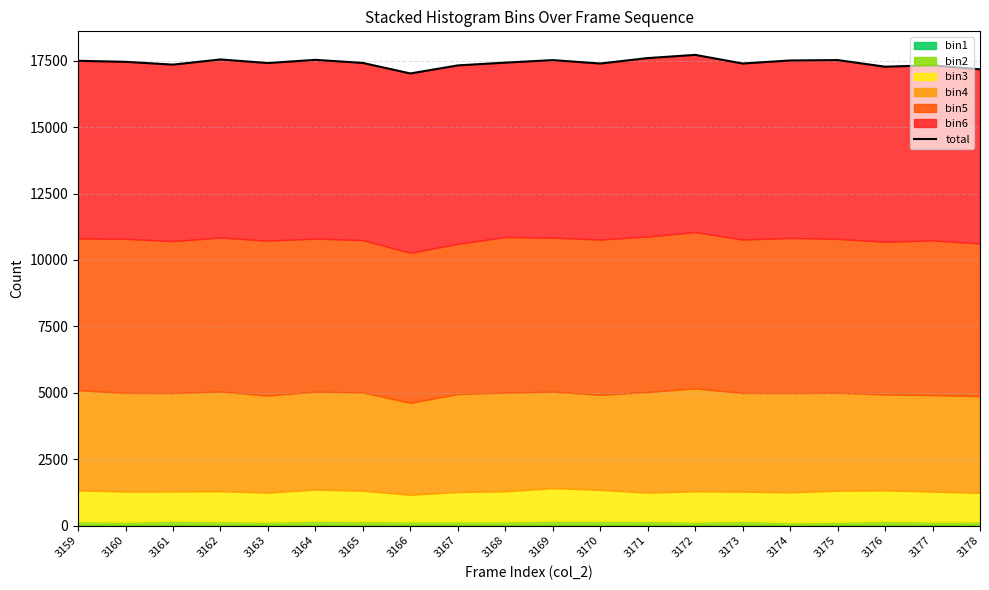

Which category has the highest value across all series?

3172